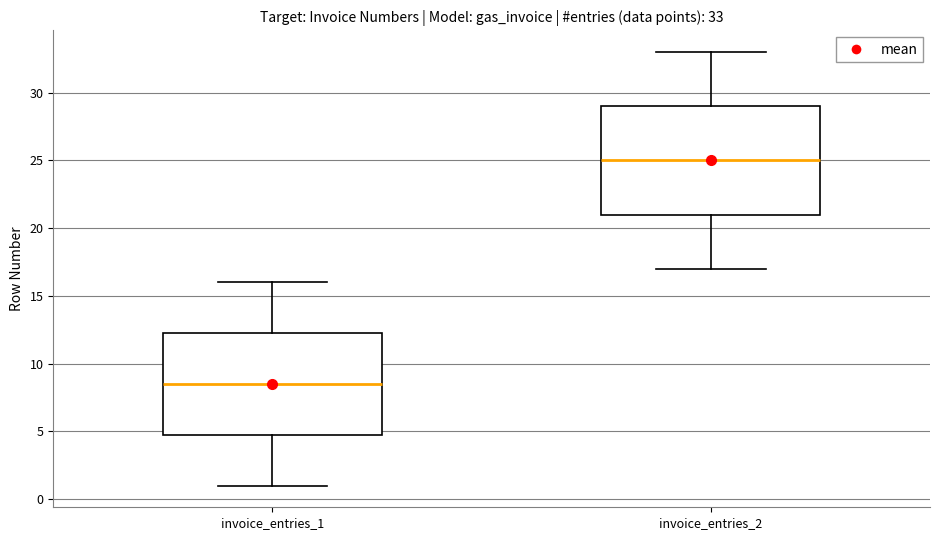

Which box is the tallest, from its lower edge to its upper edge?

invoice_entries_2